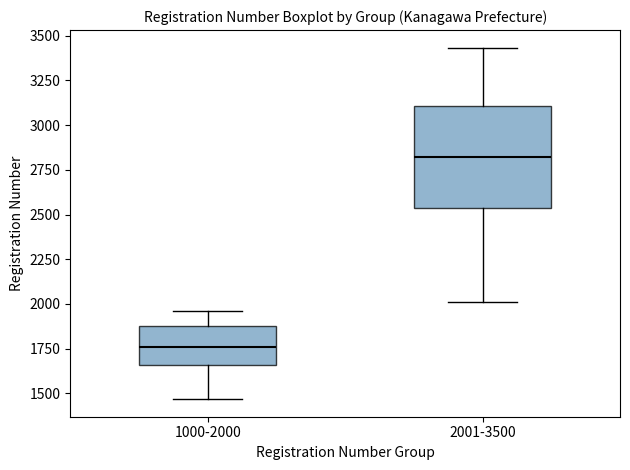

Which box has the highest median line?

2001-3500